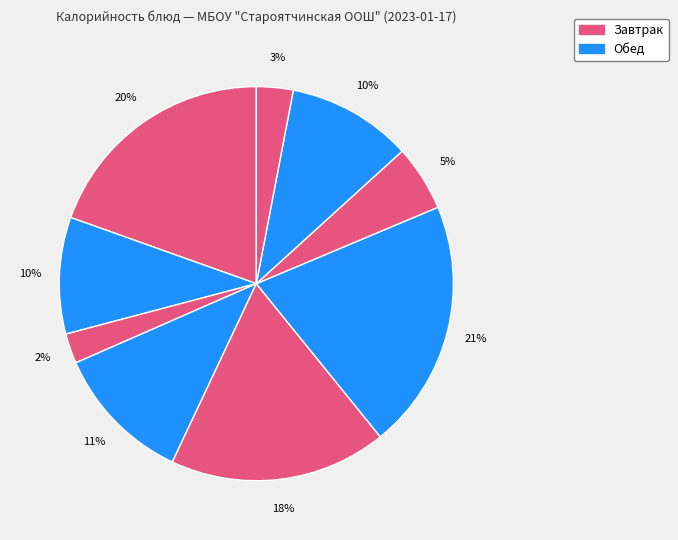

How many segments does this pie chart have?

9